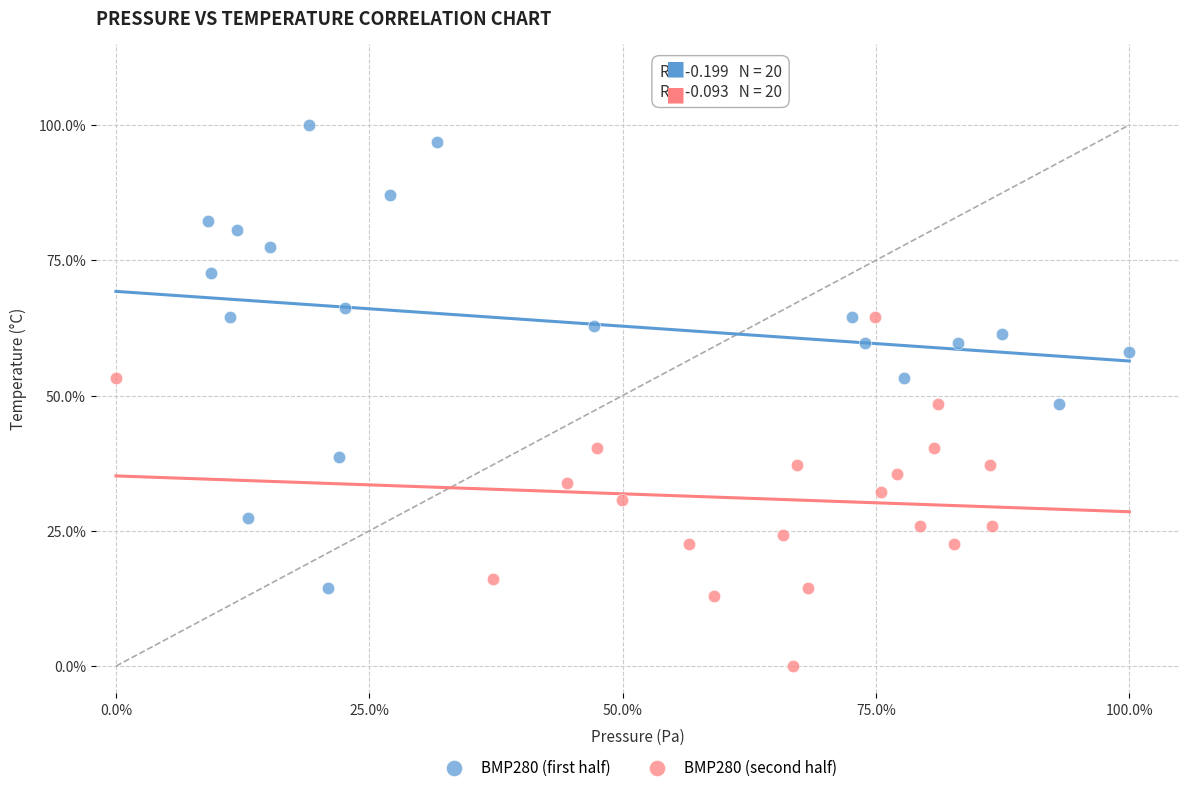

Which series reaches the maximum Y coordinate?

BMP280 (first half)